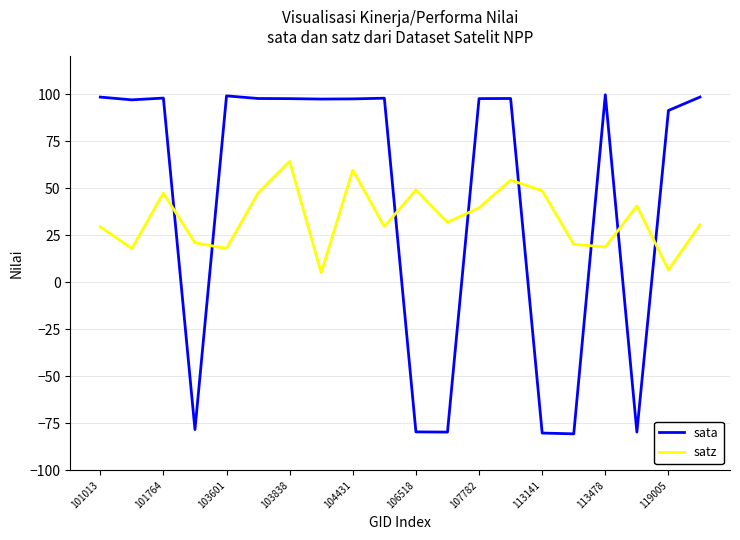

Which series has the largest total across all categories?

sata